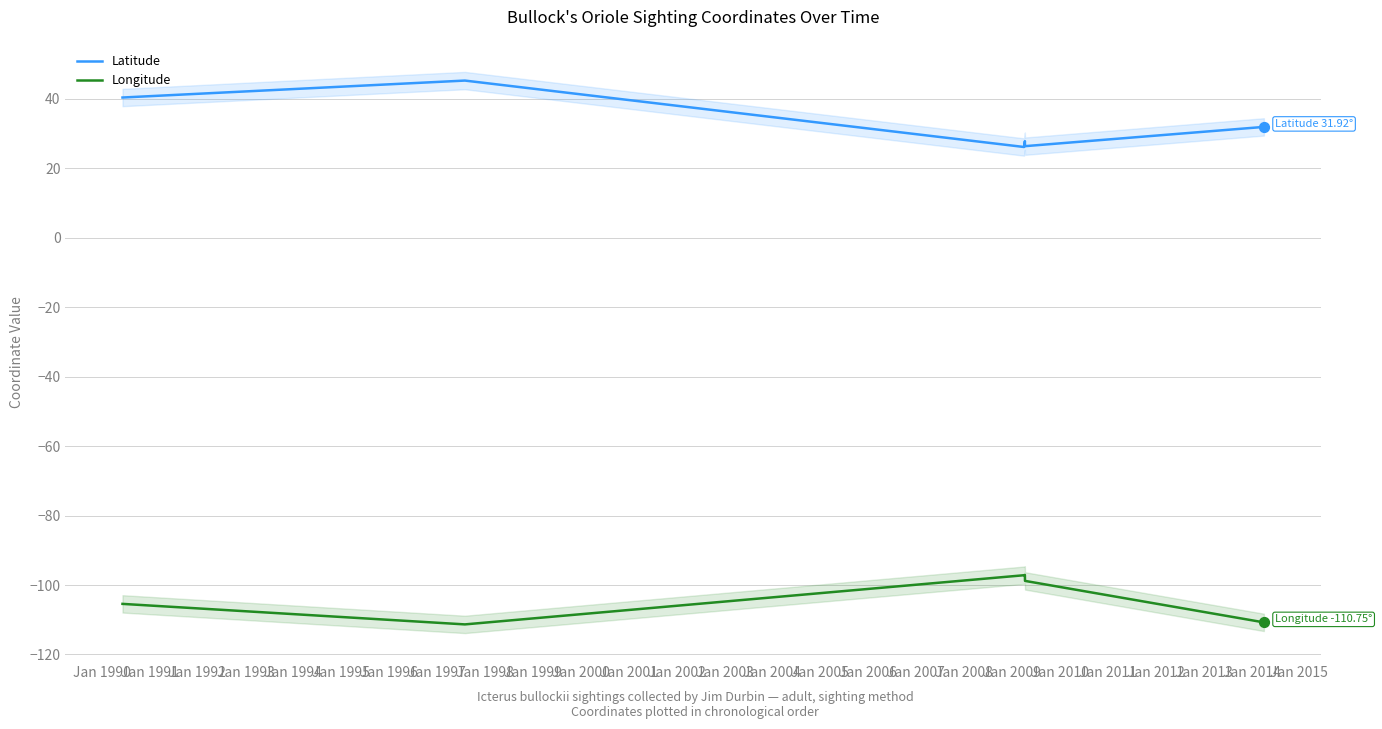

True or false: Latitude and Longitude intersect in this chart.

False